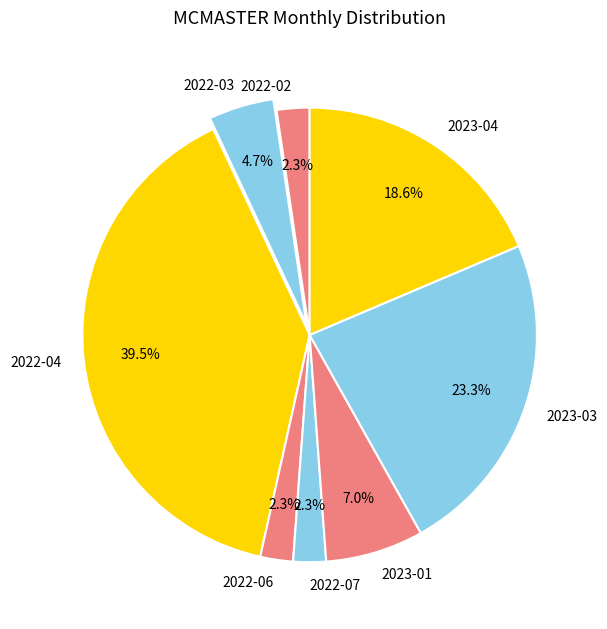

To the nearest percent, what is the average slice percentage?

12%